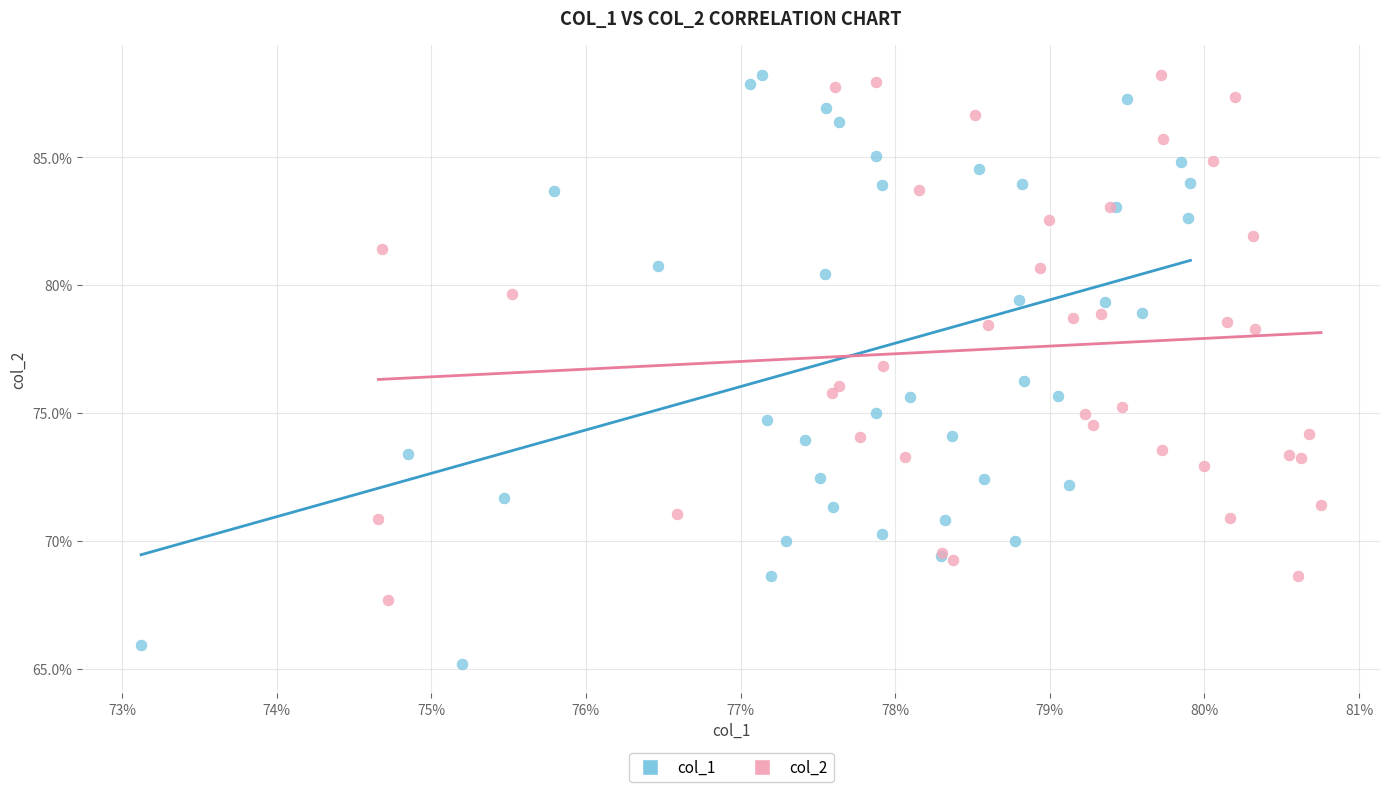

What are all the series names shown in the legend?

col_1, col_2